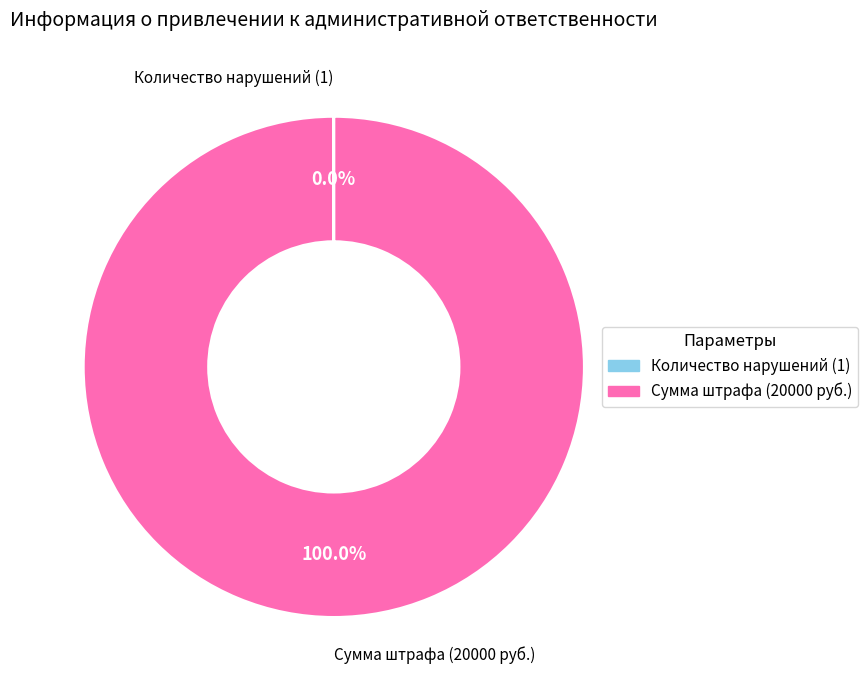

Is there a majority slice in this chart?

Yes